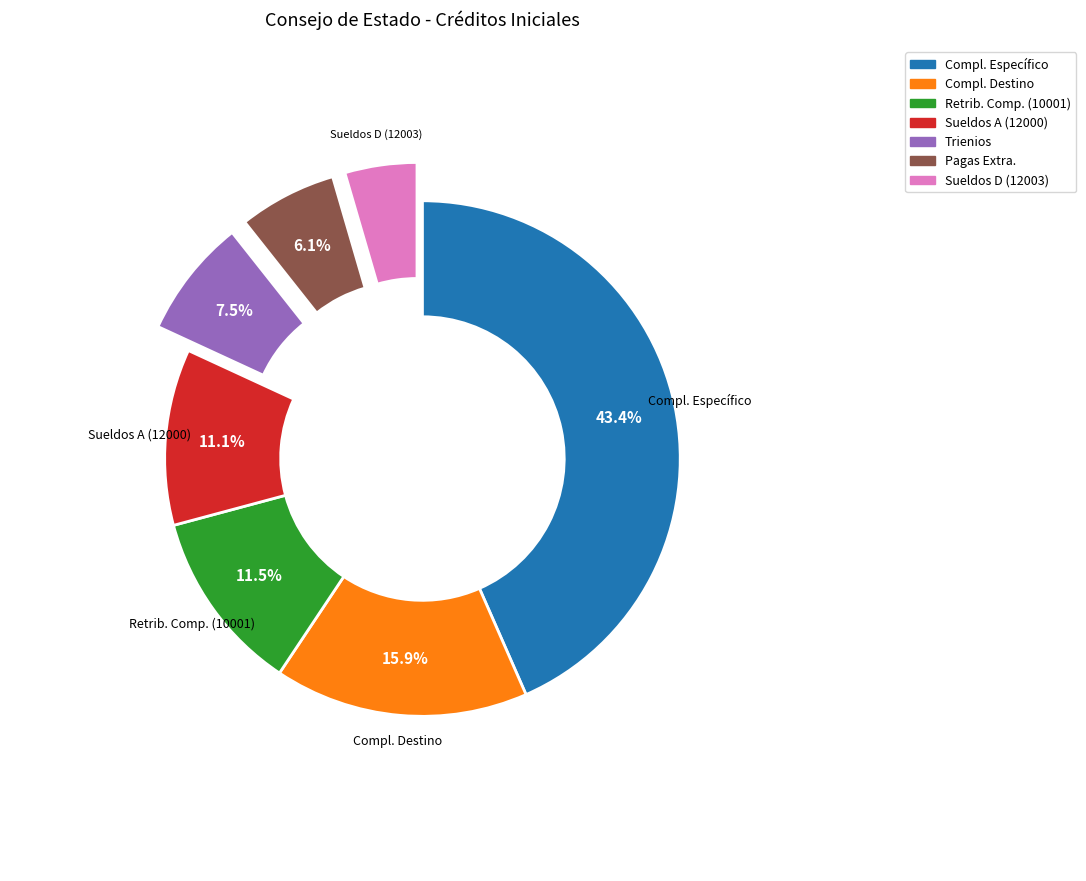

Is there any slice that represents more than half of the pie?

No